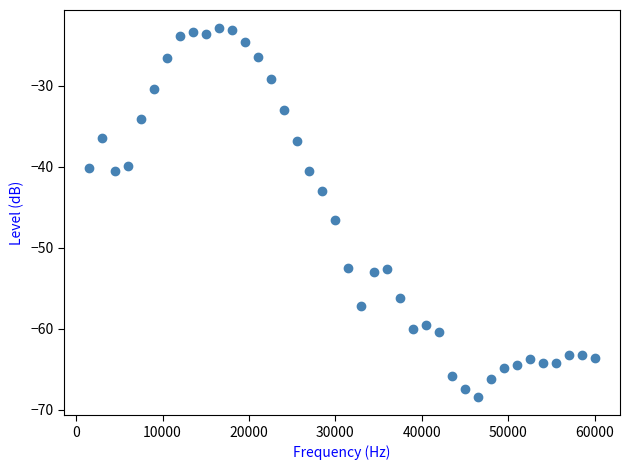

What is the range of Y values (max minus min)?

45.5